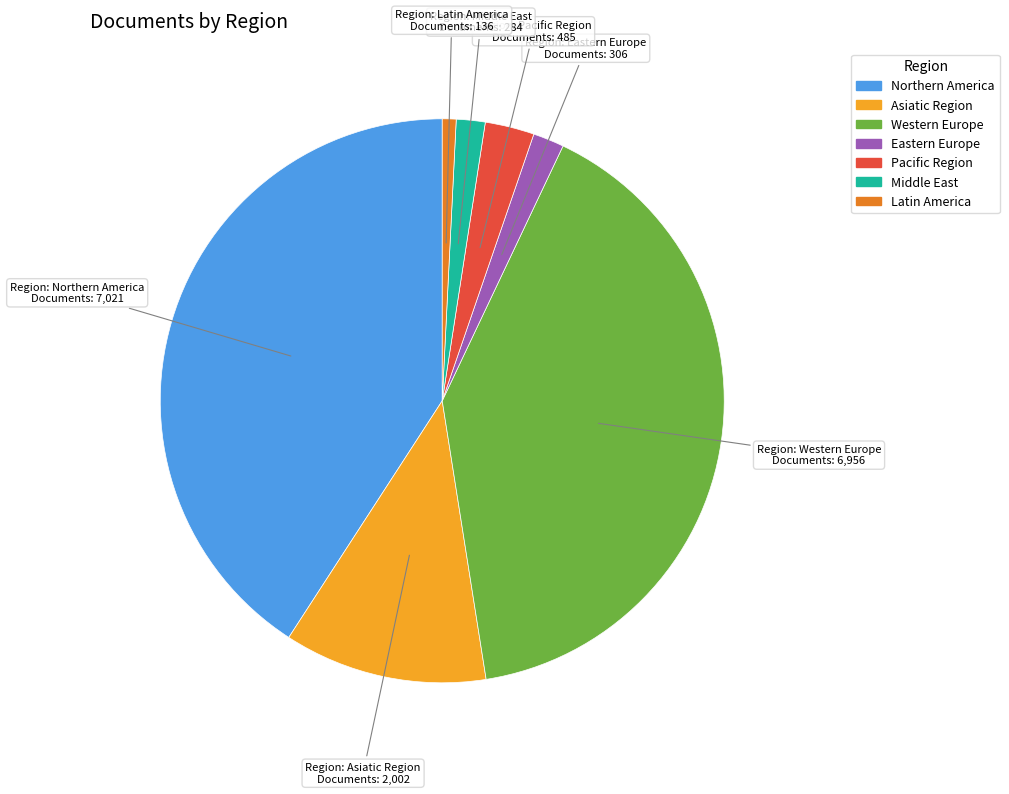

Is there a majority slice in this chart?

No